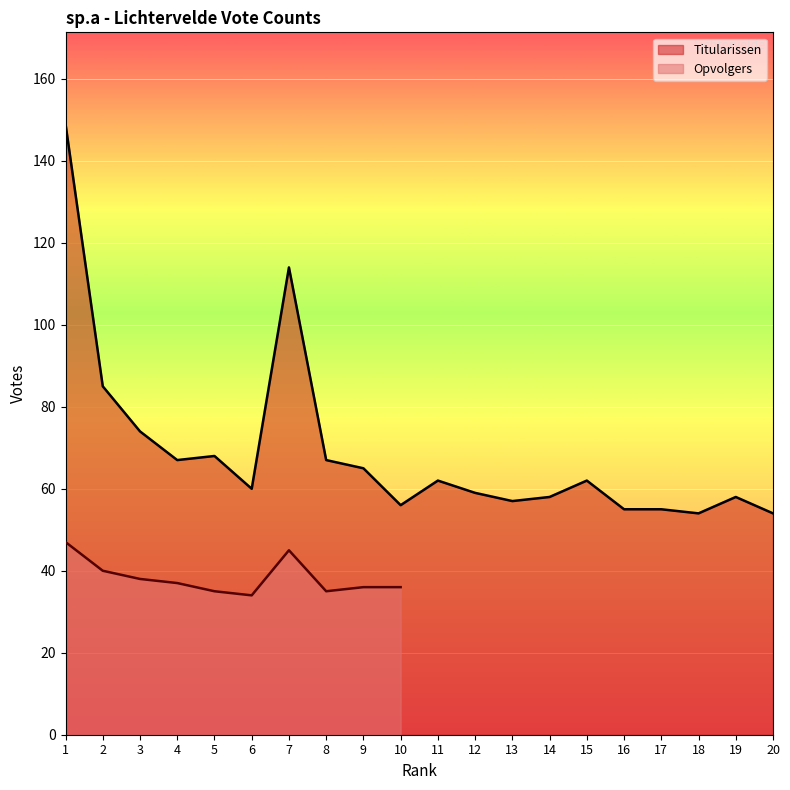

What is the sum of the values at 1 and 9?

214